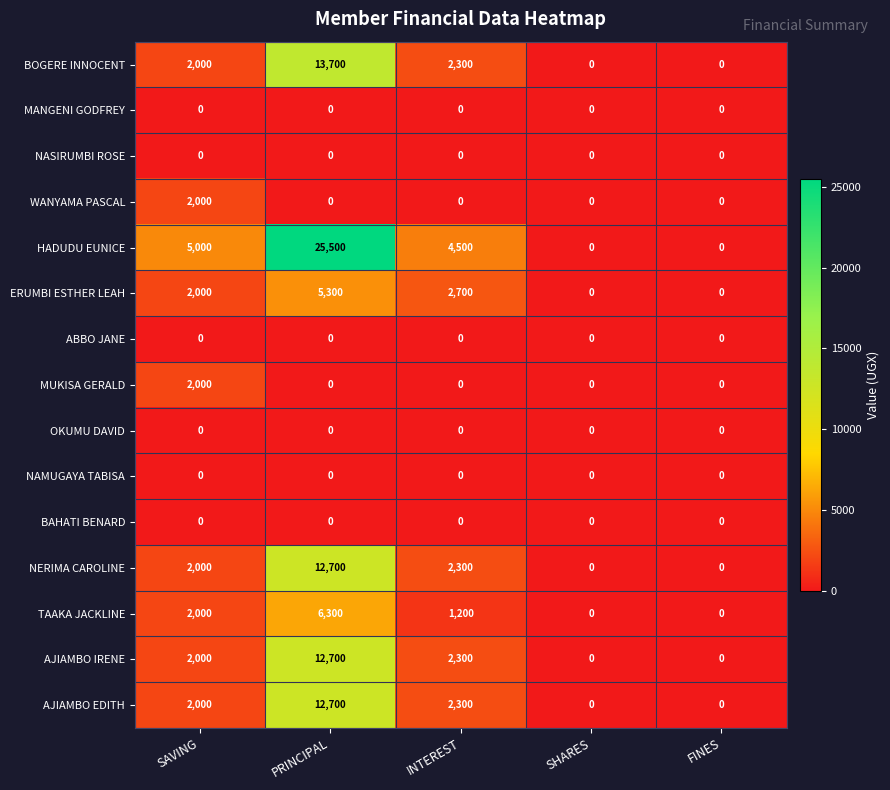

What is the difference between the maximum and minimum values in the HADUDU EUNICE series?

25500